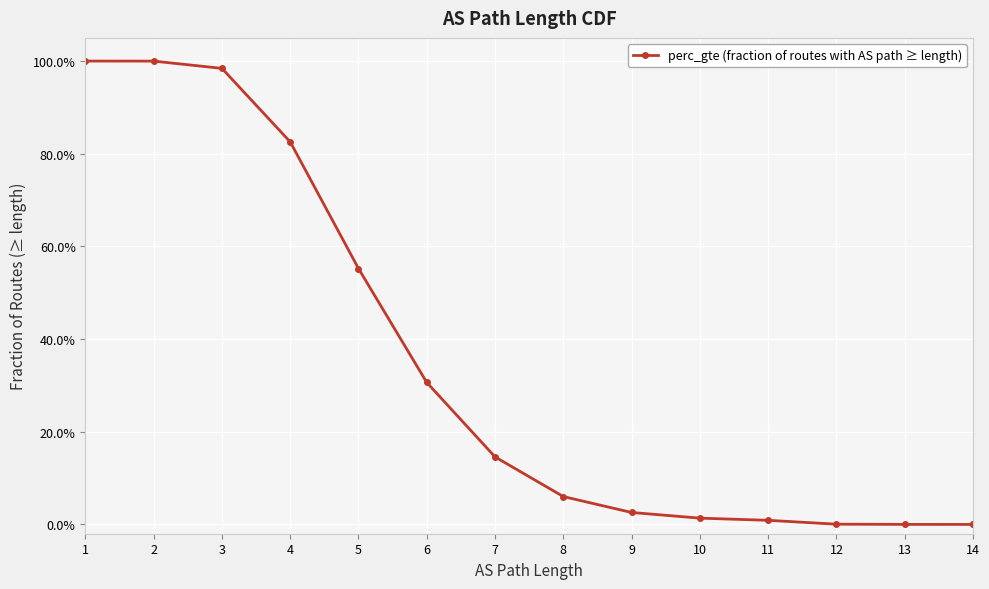

True or false: there are more than 0 points higher than both neighbors.

False